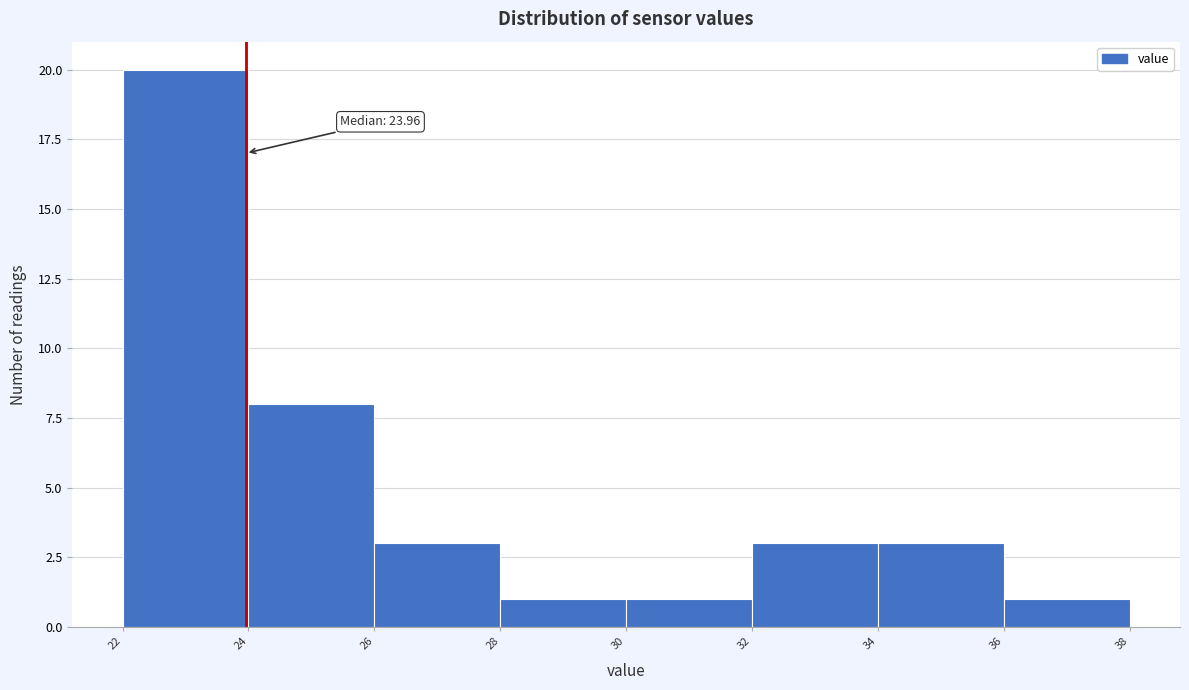

Over which range of the x-axis is the bar tallest?

22 to 24